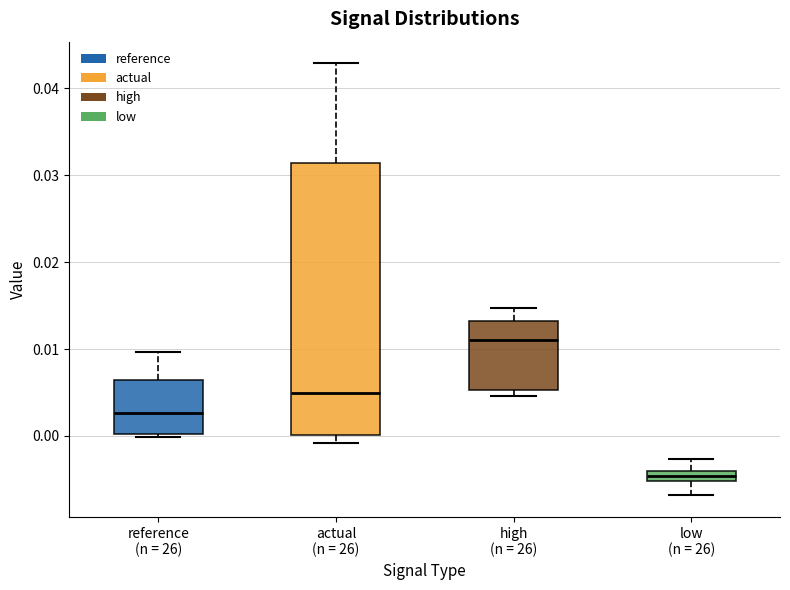

Which box is the tallest, from its lower edge to its upper edge?

actual (n = 26)